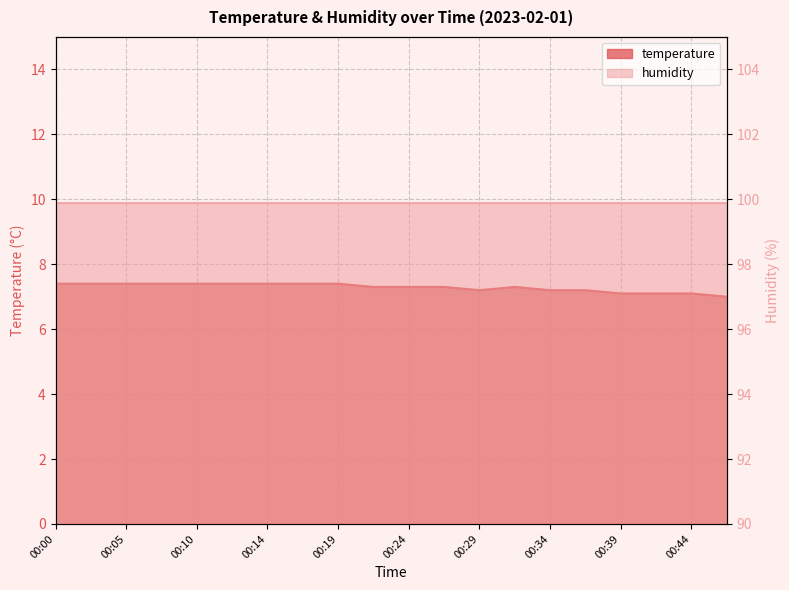

The chart shows a value of 7.2 at 00:37. True or false?

True